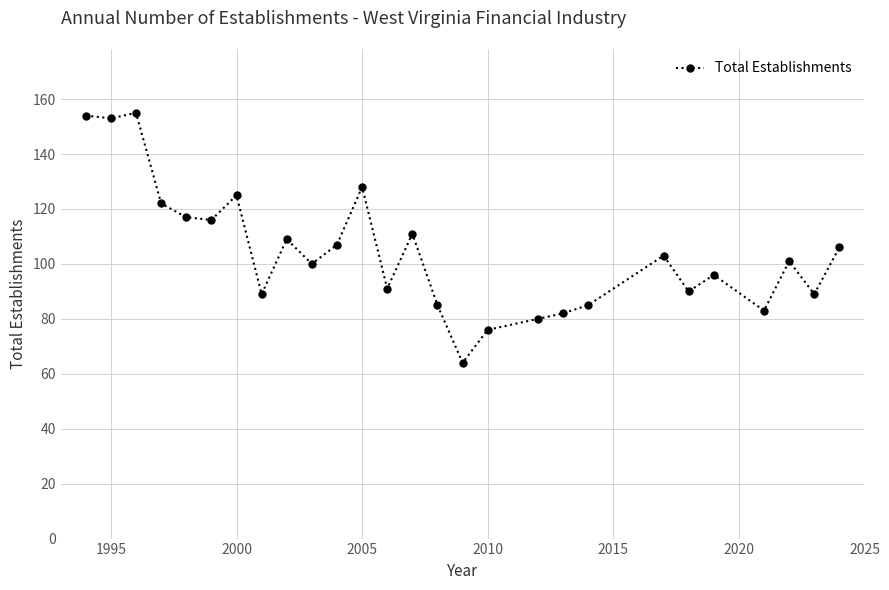

What is the average value?

104